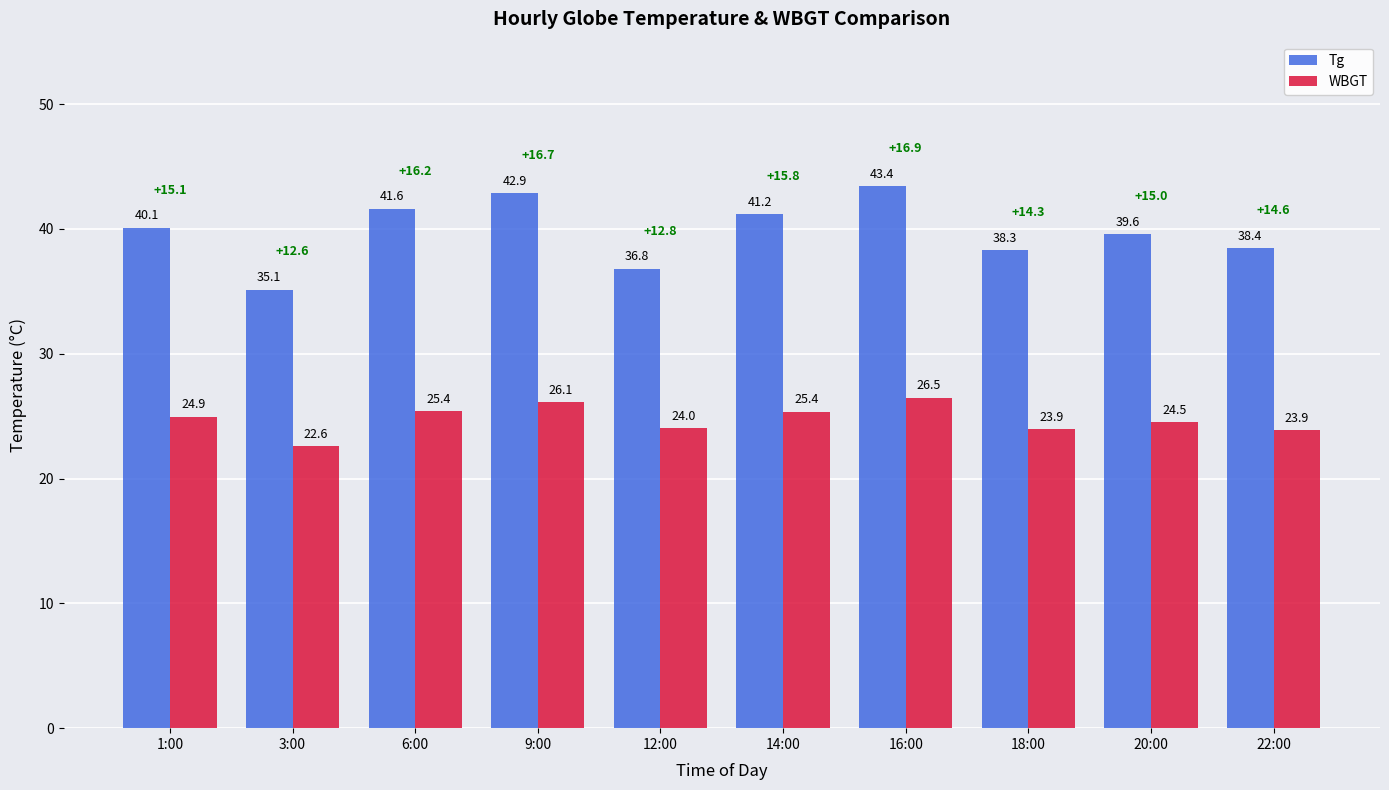

At which label is WBGT closest to 24?

12:00